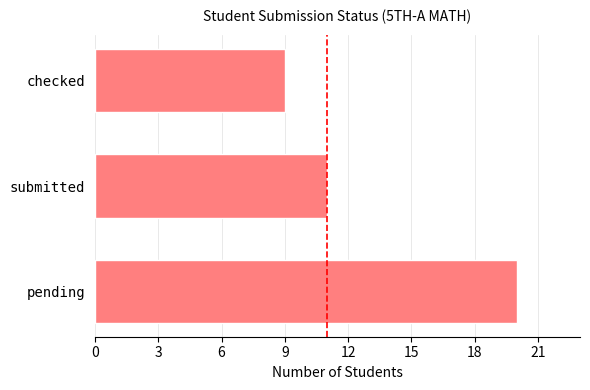

At which label is the value closest to 14?

submitted